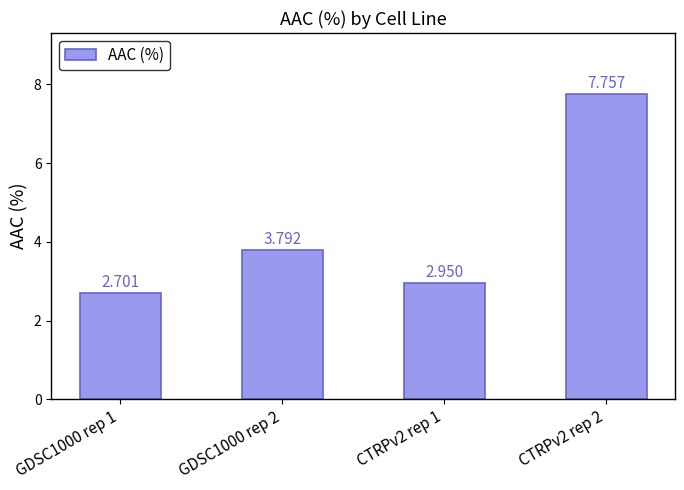

What is the label of the 3rd bar from the left?

CTRPv2 rep 1